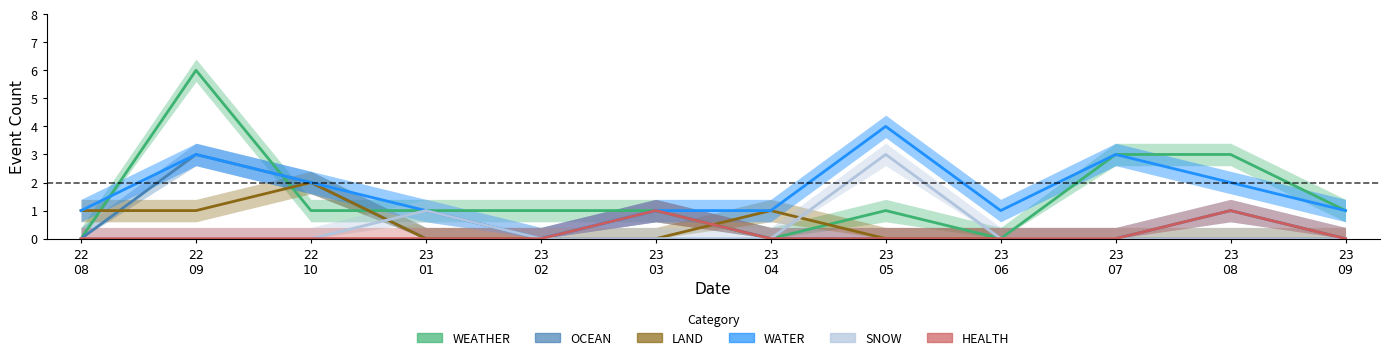

True or false: HEALTH and LAND cross at least once.

True